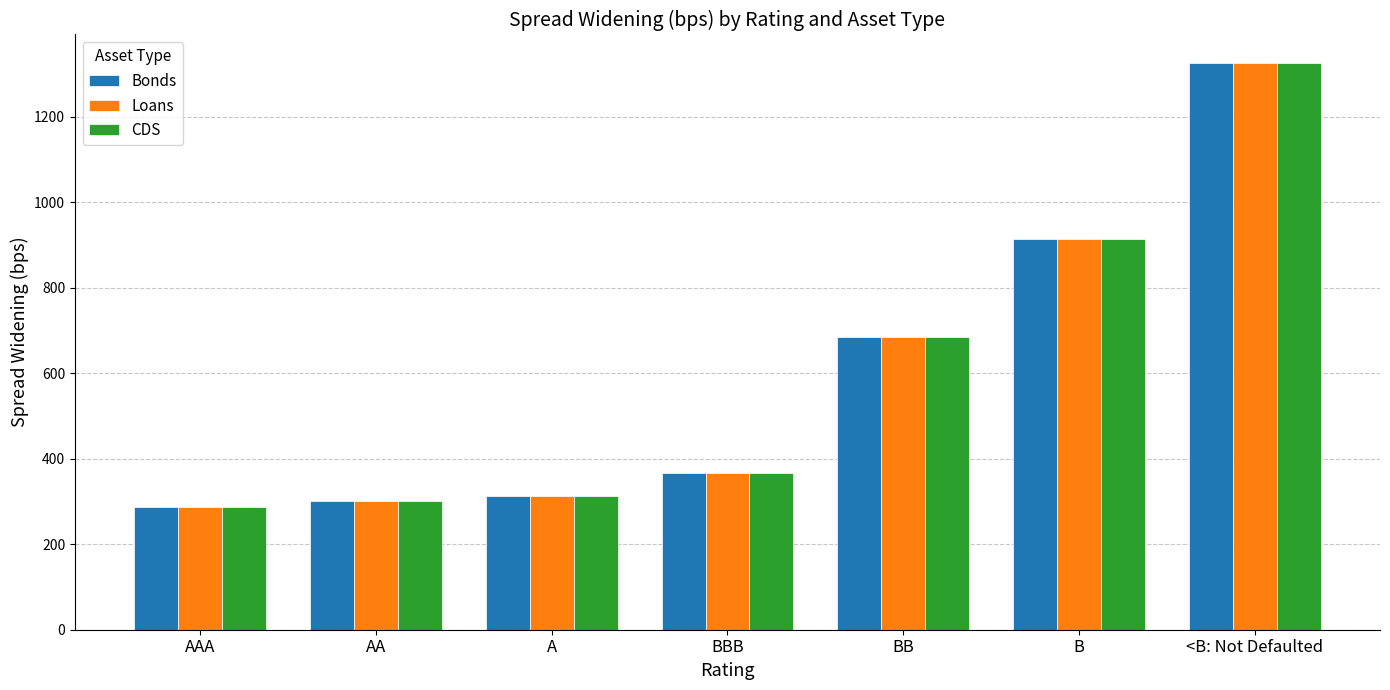

True or false: CDS has a value of 313.9 at A.

True